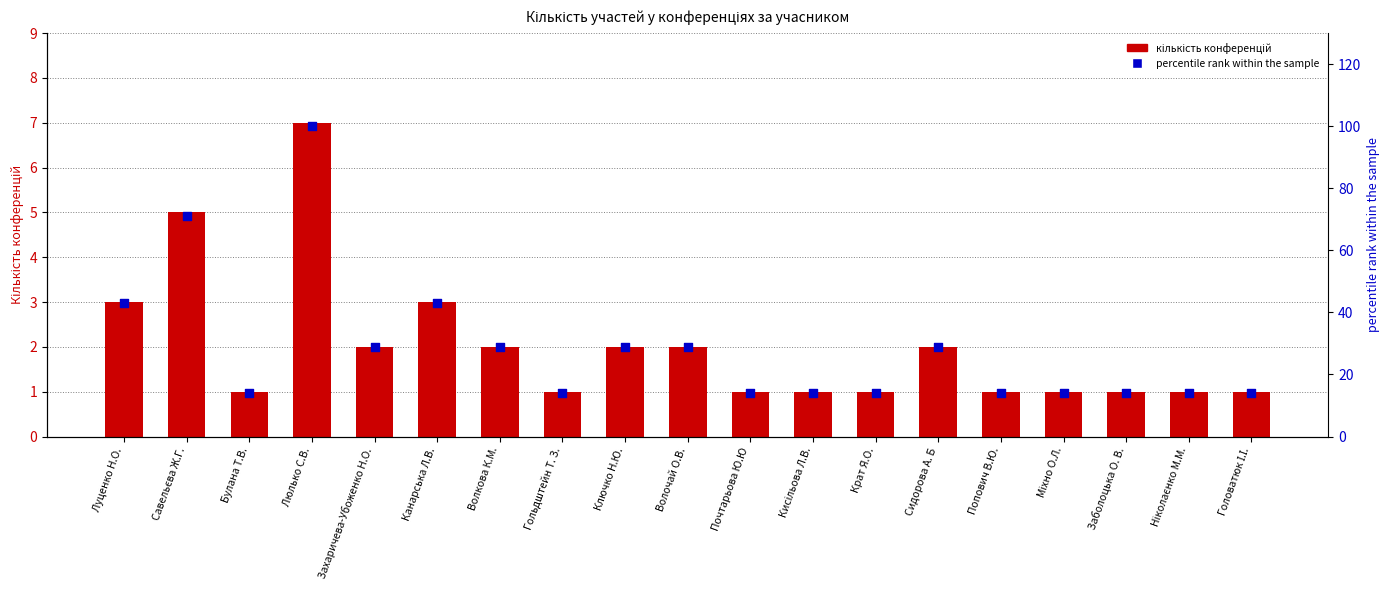

What are all the series names shown in the legend?

кількість конференцій, percentile rank within the sample